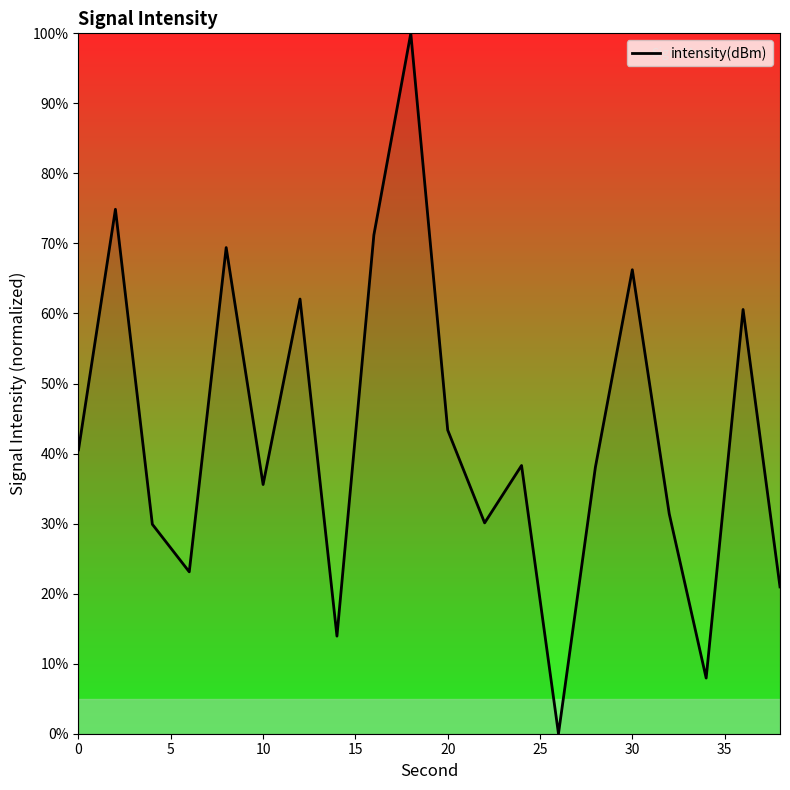

How many categories are shown in the chart?

20